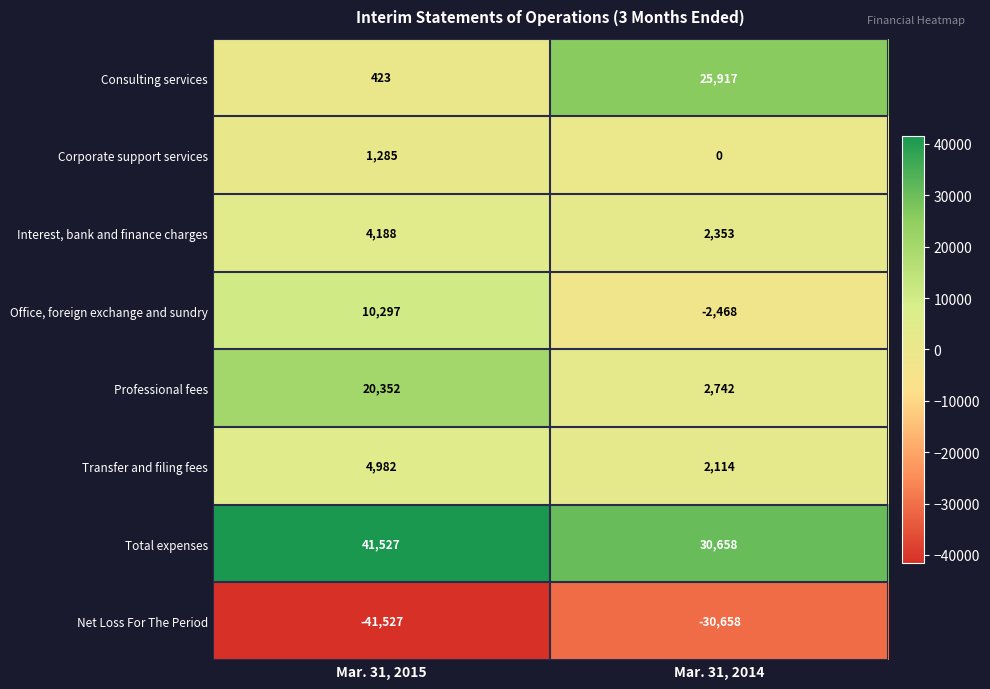

What is the difference between the highest and lowest values at Mar. 31, 2015?

83054